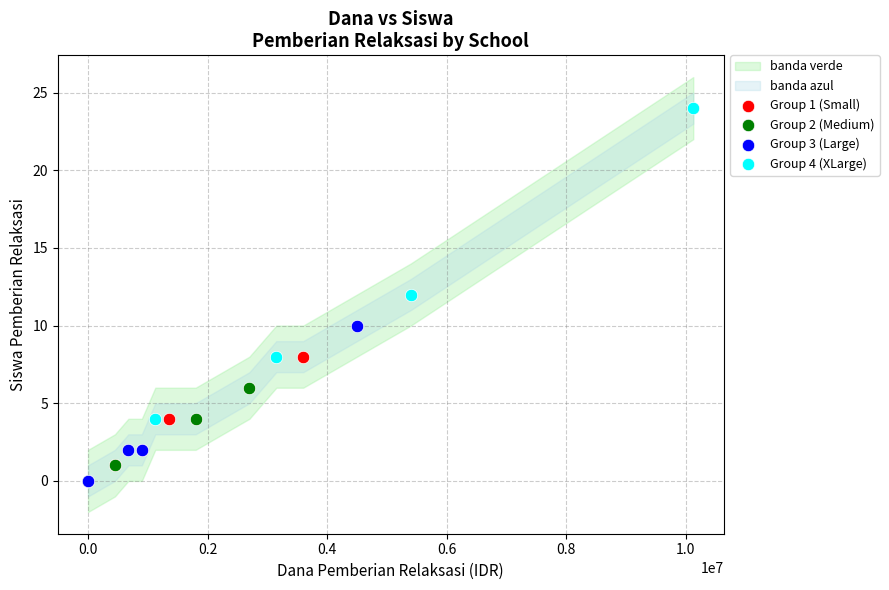

Which series has the largest Y range (max minus min)?

Group 4 (XLarge)